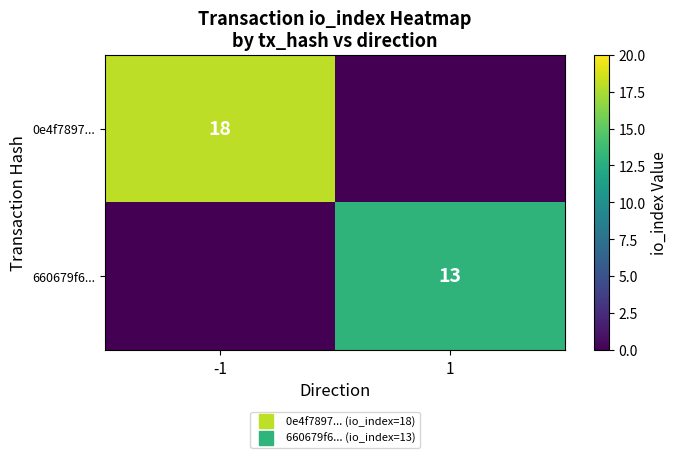

What is the difference between the 0e4f7897... values at 1 and -1?

18